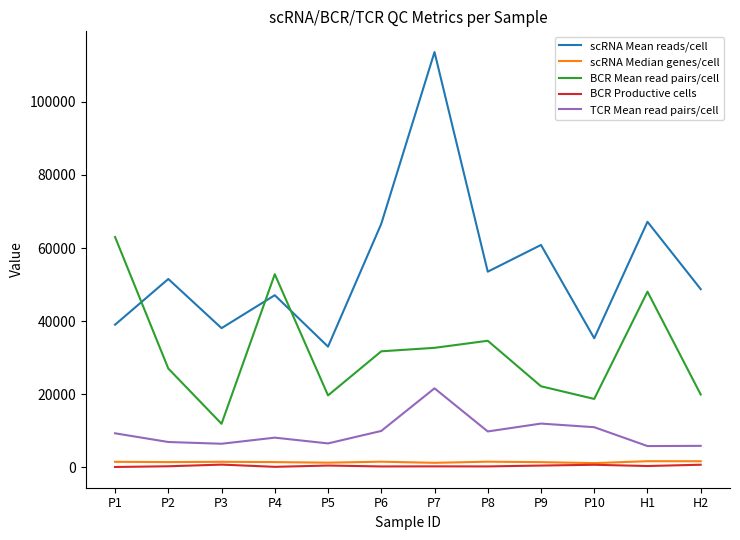

What is the minimum value shown in the chart?

122